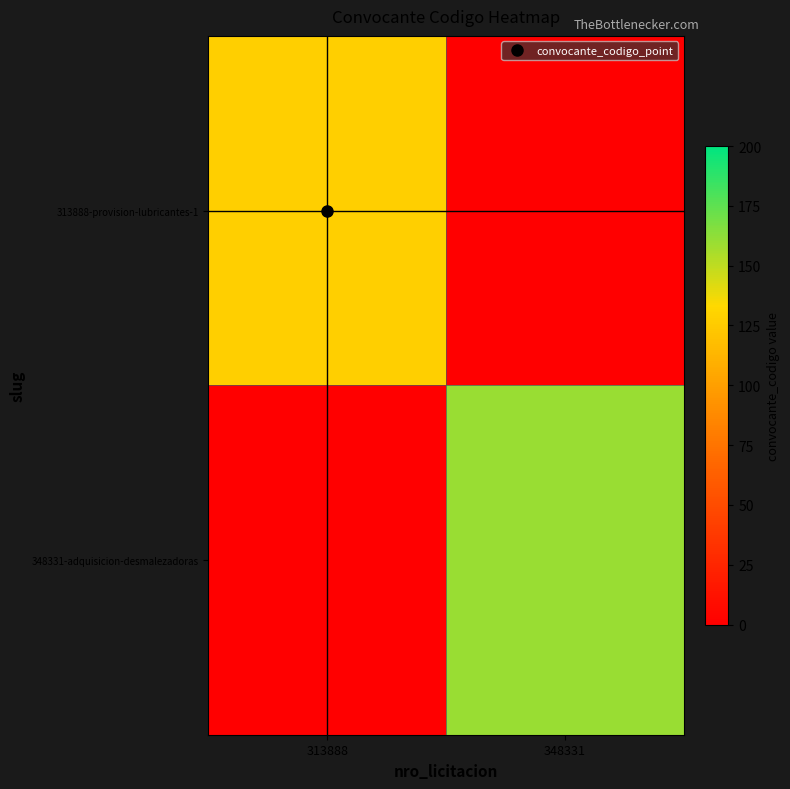

How many series are shown in this chart?

2